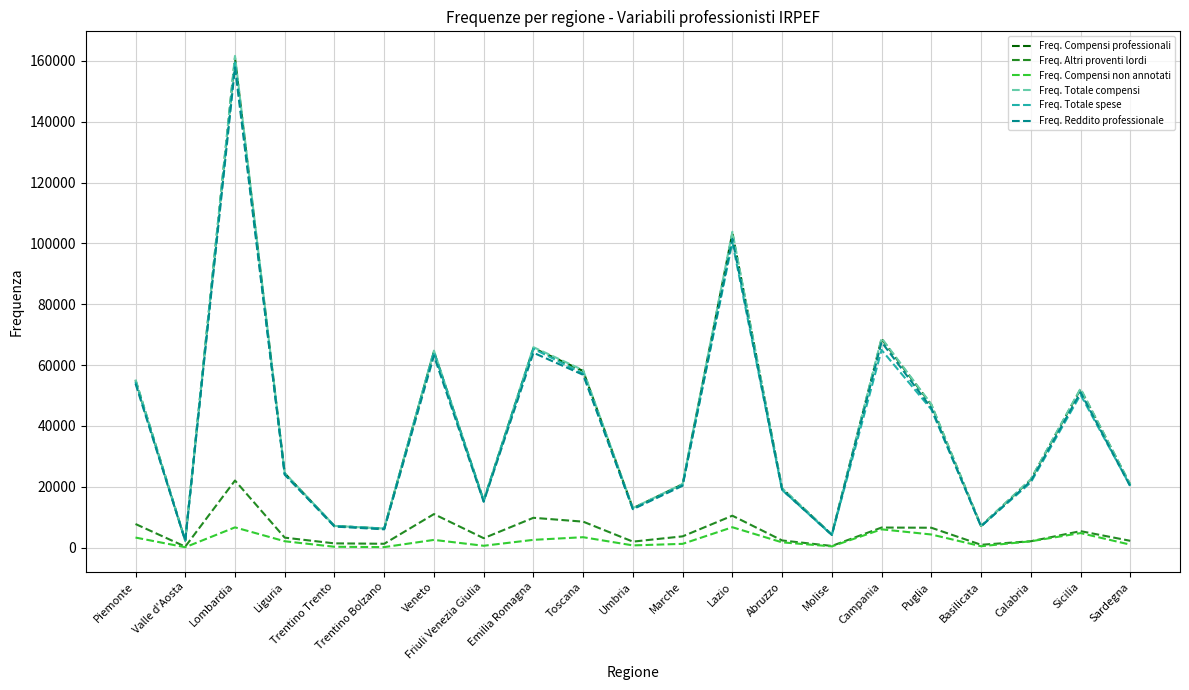

At which category is the sum across all series the highest?

Lombardia